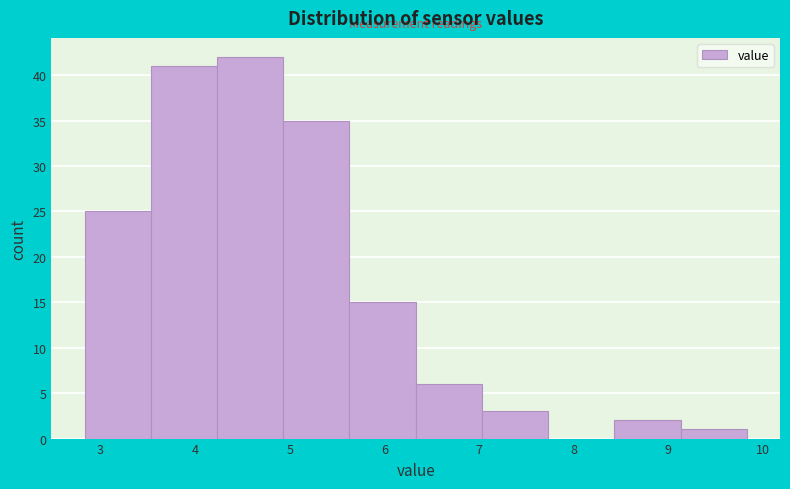

Which range on the x-axis has the tallest bar?

4.23 to 4.93